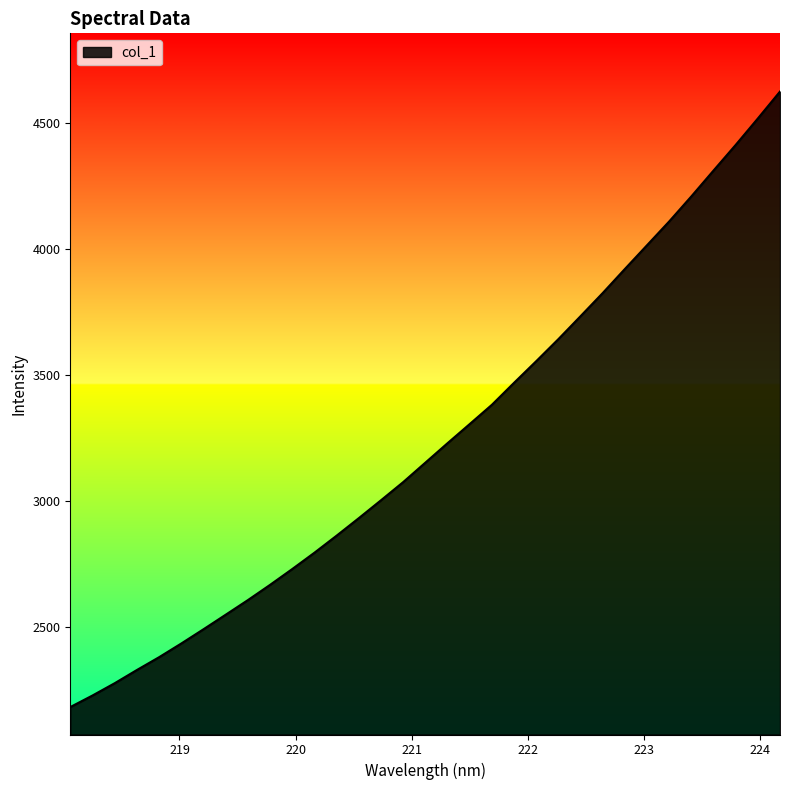

What is the greatest value displayed?

4624.8